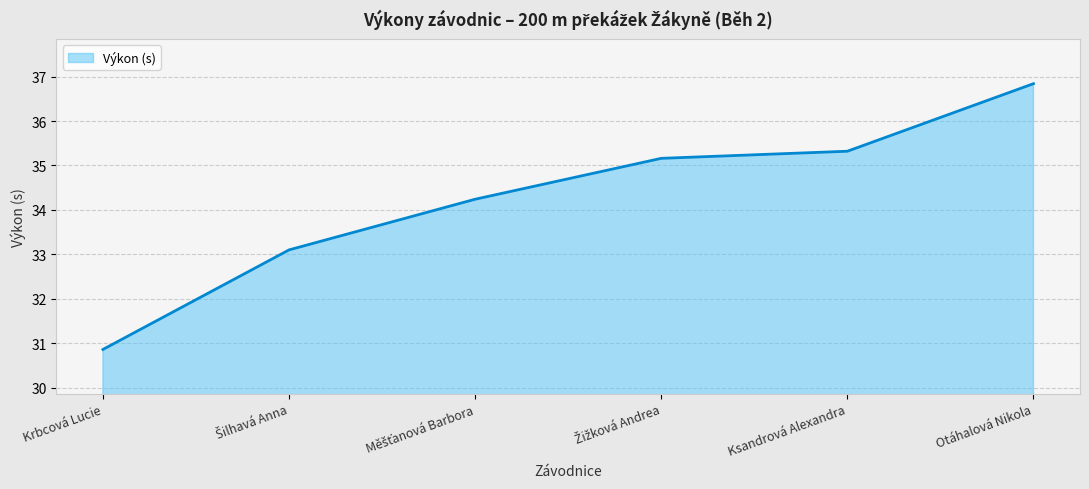

The chart shows a value of 30.9 at Krbcová Lucie. True or false?

True